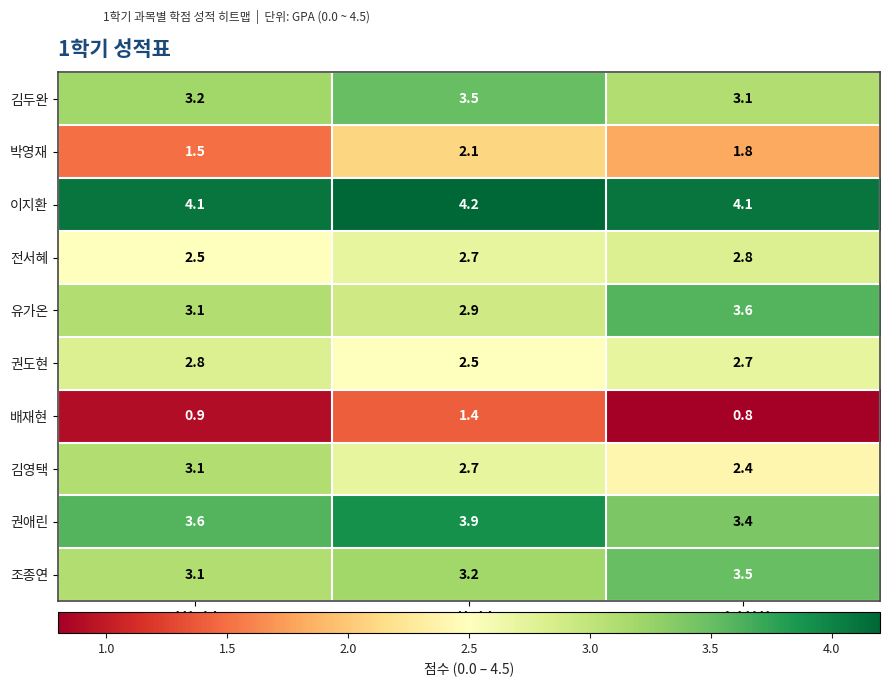

Reading right to left, extract all data points from this chart.

김두완: 역사철학=3.1	문화예술=3.5	과학기술=3.2
박영재: 역사철학=1.8	문화예술=2.1	과학기술=1.5
이지환: 역사철학=4.1	문화예술=4.2	과학기술=4.1
전서혜: 역사철학=2.8	문화예술=2.7	과학기술=2.5
유가온: 역사철학=3.6	문화예술=2.9	과학기술=3.1
권도현: 역사철학=2.7	문화예술=2.5	과학기술=2.8
배재현: 역사철학=0.8	문화예술=1.4	과학기술=0.9
김영택: 역사철학=2.4	문화예술=2.7	과학기술=3.1
권애린: 역사철학=3.4	문화예술=3.9	과학기술=3.6
조종연: 역사철학=3.5	문화예술=3.2	과학기술=3.1